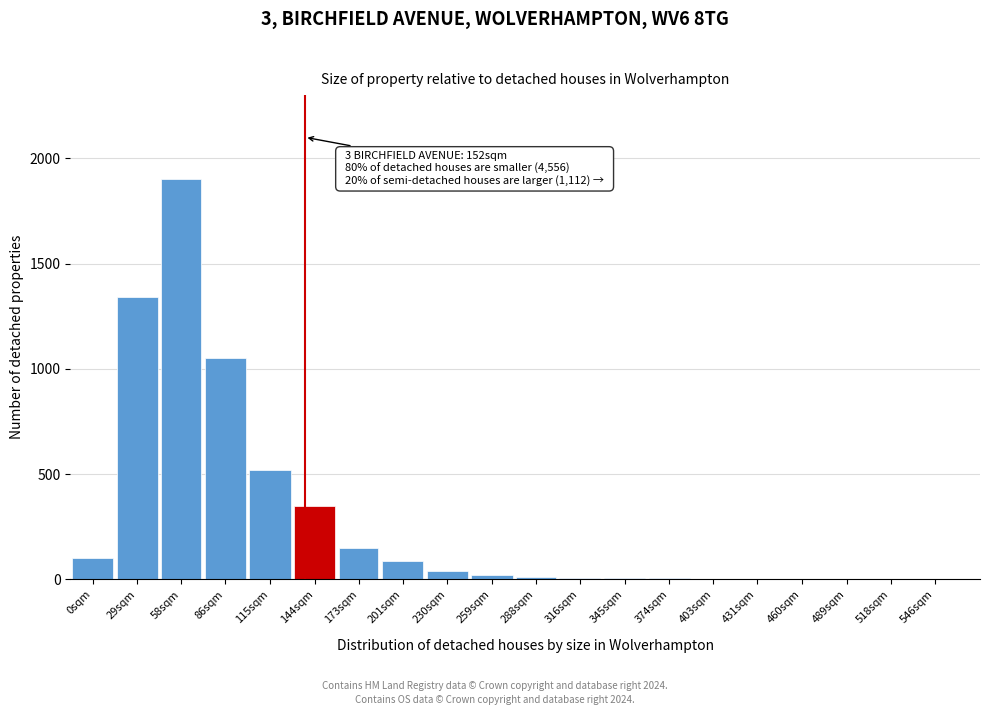

At which category does the chart reach its peak across all series?

58sqm